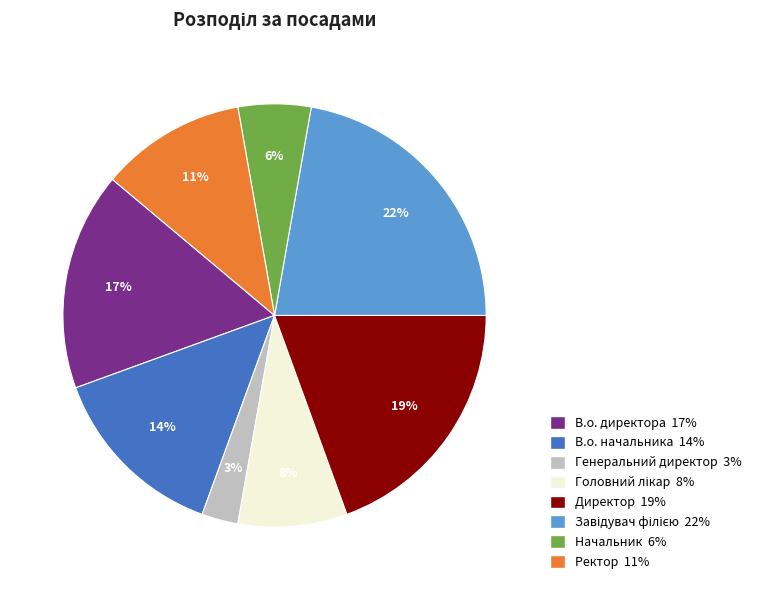

To the nearest percent, what is the difference between the largest and smallest slice percentages?

19%